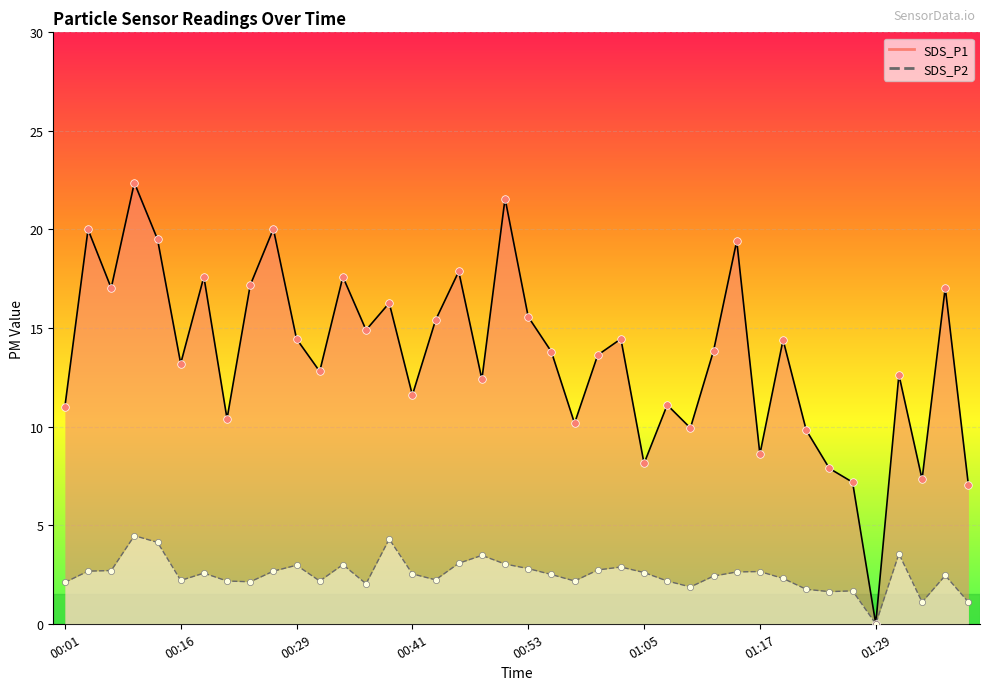

Is the value of SDS_P2 at 00:16 greater than the value of SDS_P1 at 00:31?

No